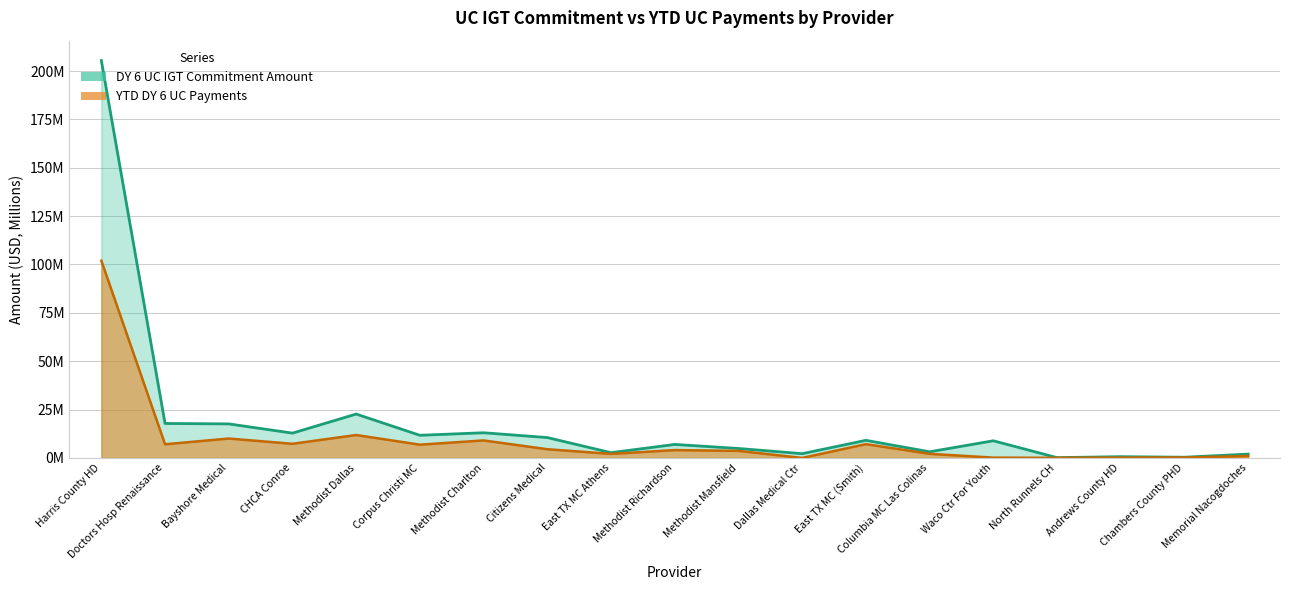

How many values in the igt_commitment series exceed 8?

10